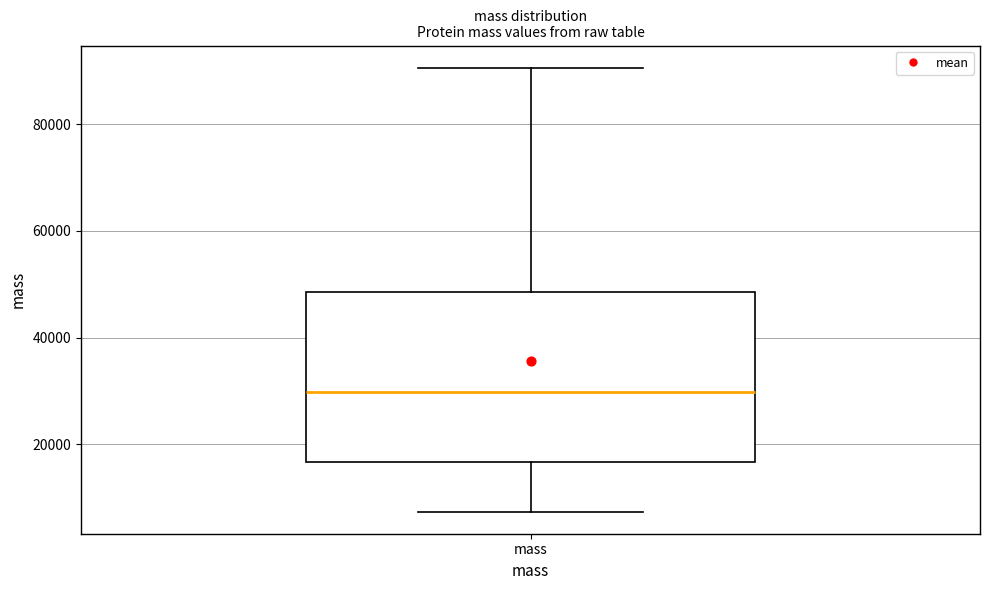

Read this box plot against the y-axis: the position of the median line, the range covered by the box, and the ends of both whiskers. The values are not printed on the chart, so give them approximately, as read against the axis.

median 30000, box 16000 to 48000, whiskers 8000 to 90000